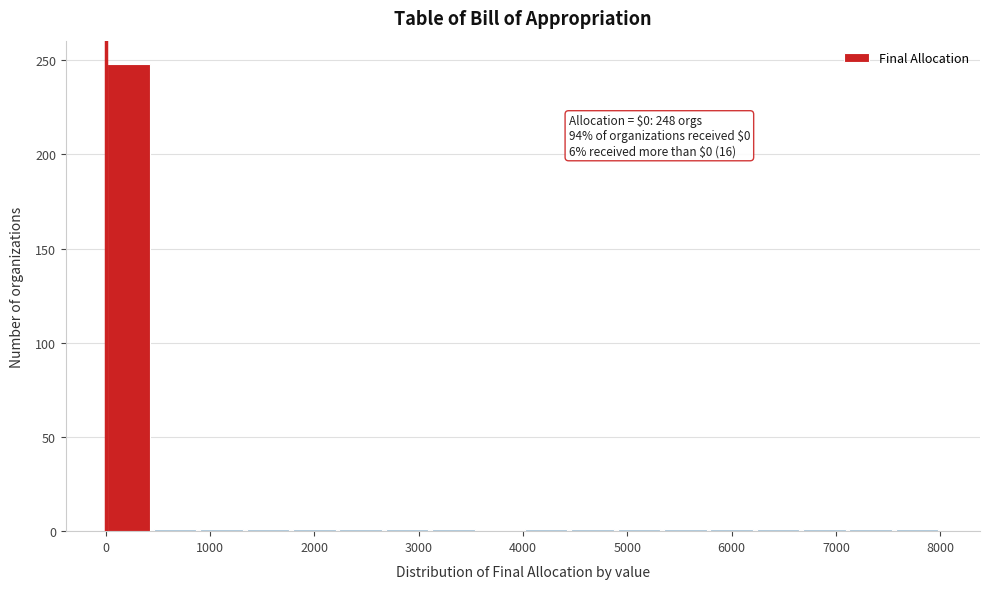

Which range on the x-axis has the tallest bar?

0 to 400